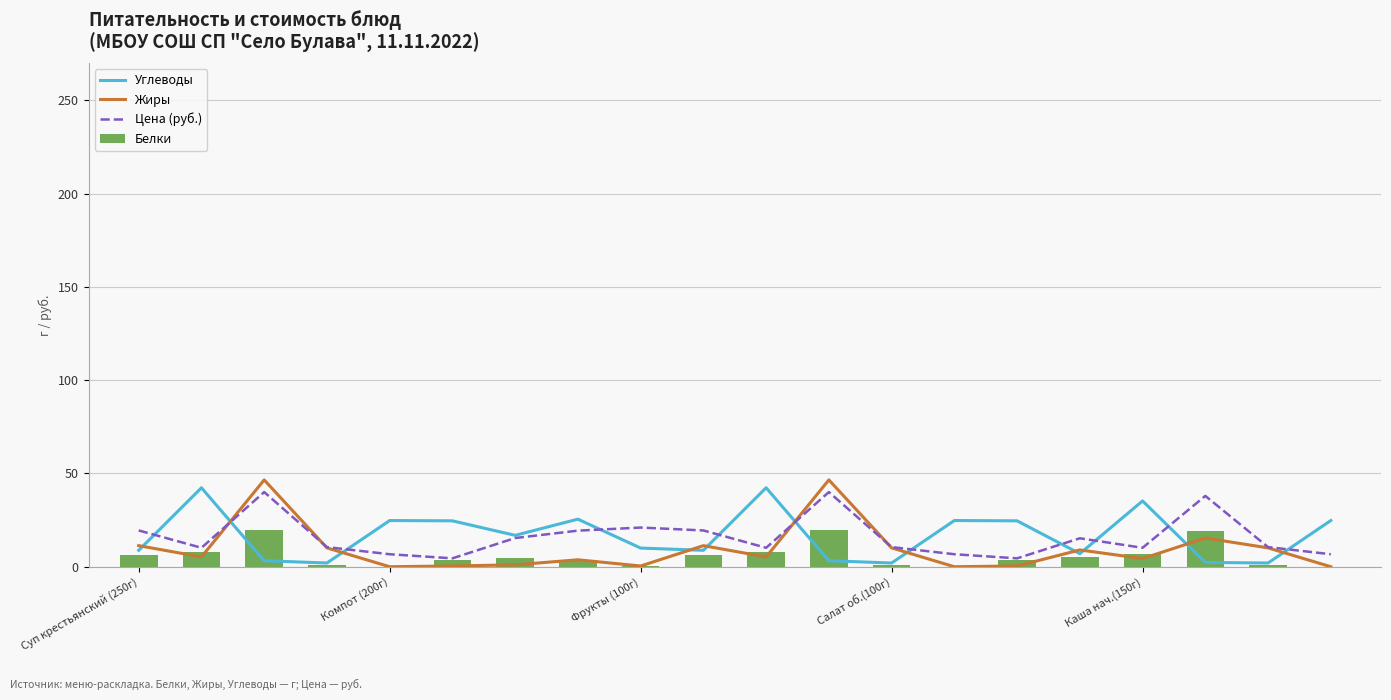

Between Суп крестьянский (250г) and Салат об.(100г), which series saw the biggest shift?

Цена (руб.)